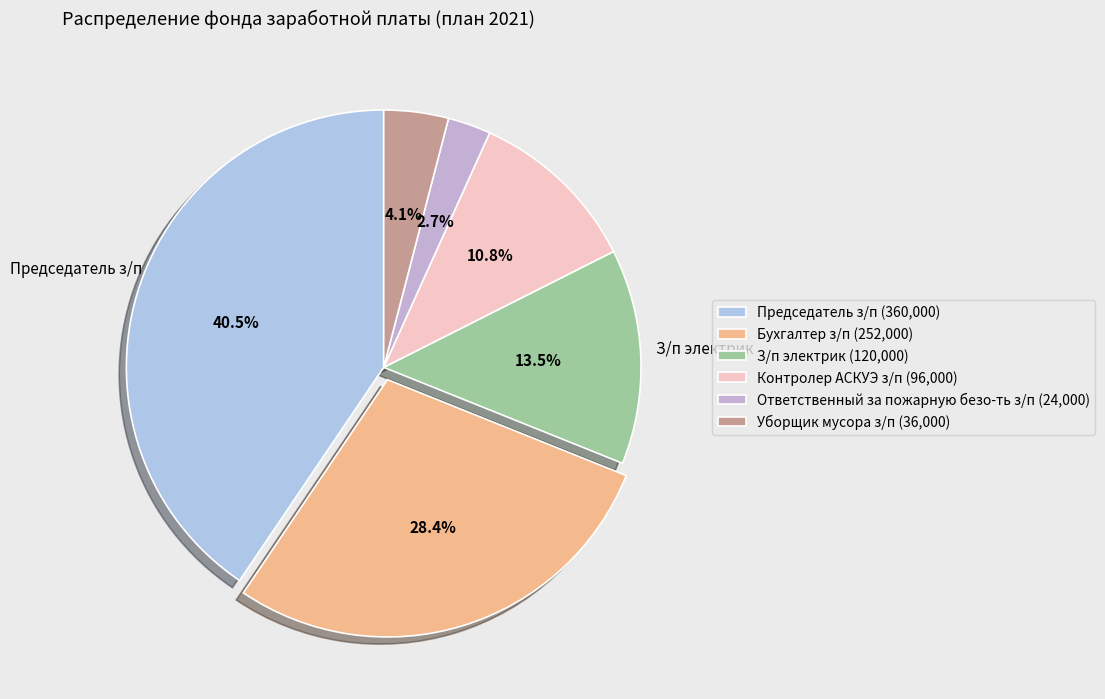

Do Председатель з/п and Уборщик мусора з/п together represent more than half of the pie?

No